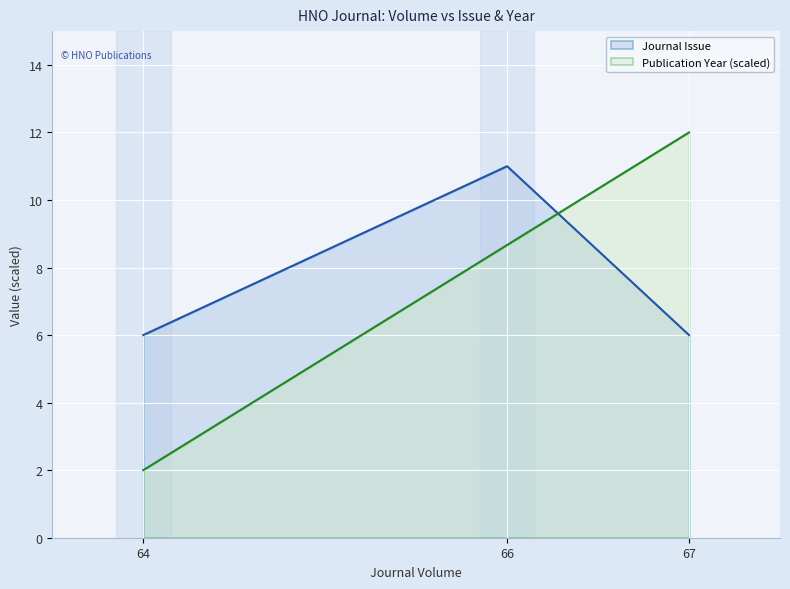

At which category does the chart reach its minimum across all series?

64